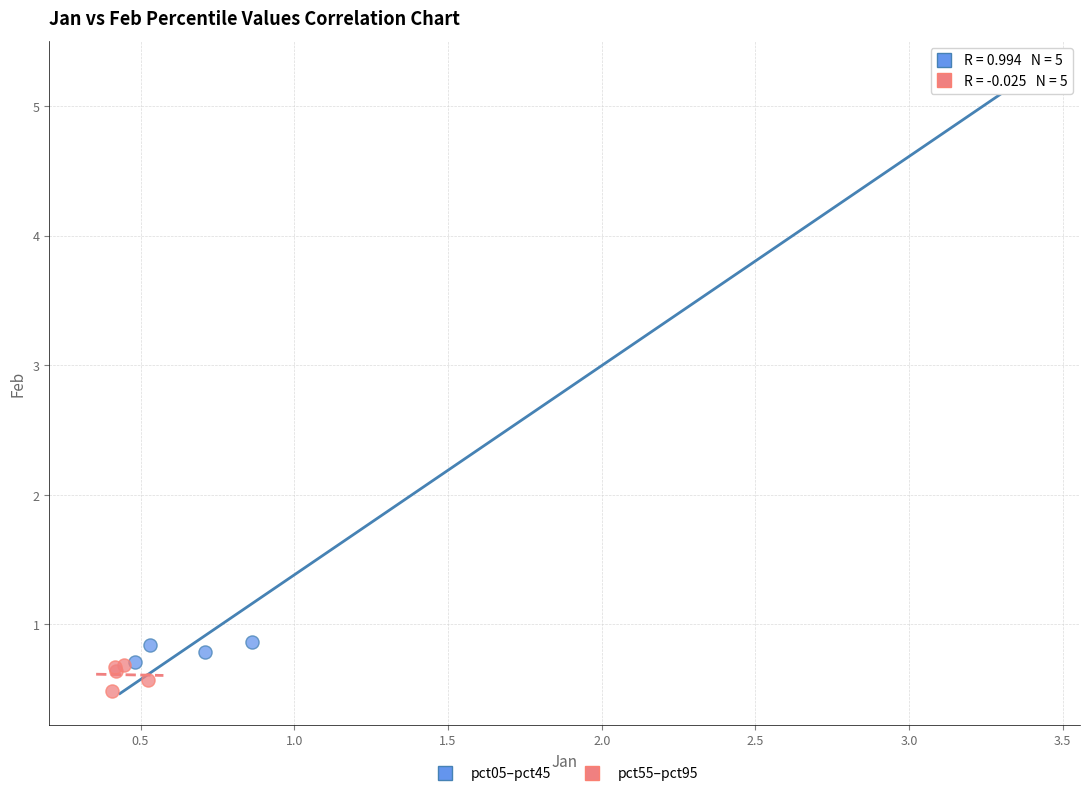

Which series contains the highest Y value?

pct05–pct45